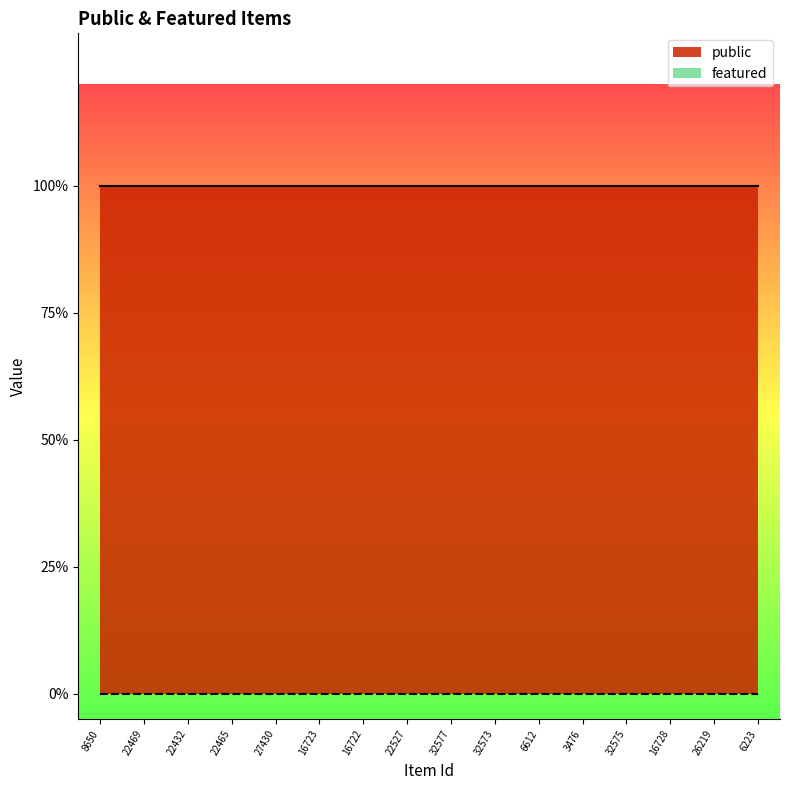

What is the greatest value displayed?

1